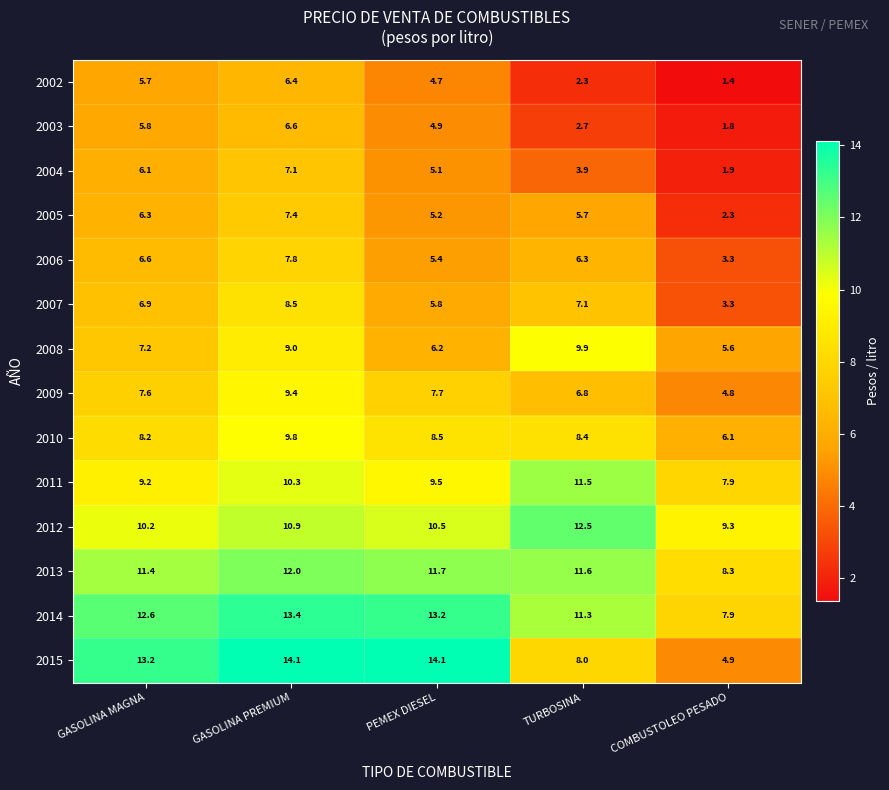

What is the average value of the 2014 series?

11.7